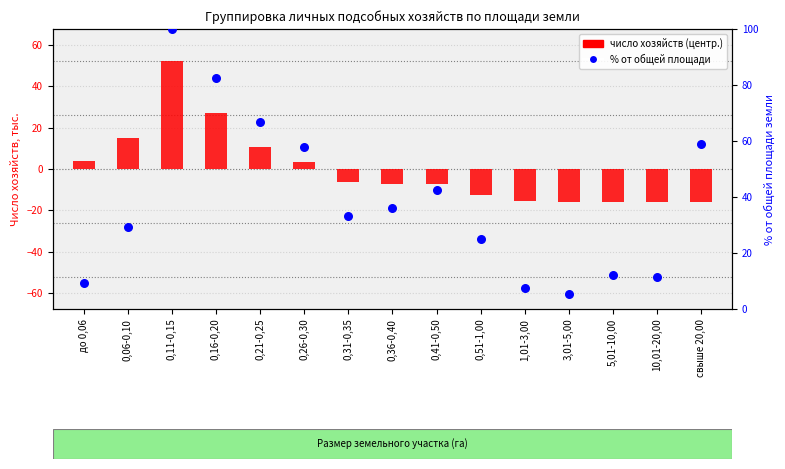

Is the value of % от общей площади земли at 5,01-10,00 greater than the value of число хозяйств (центр.) at 0,26-0,30?

Yes